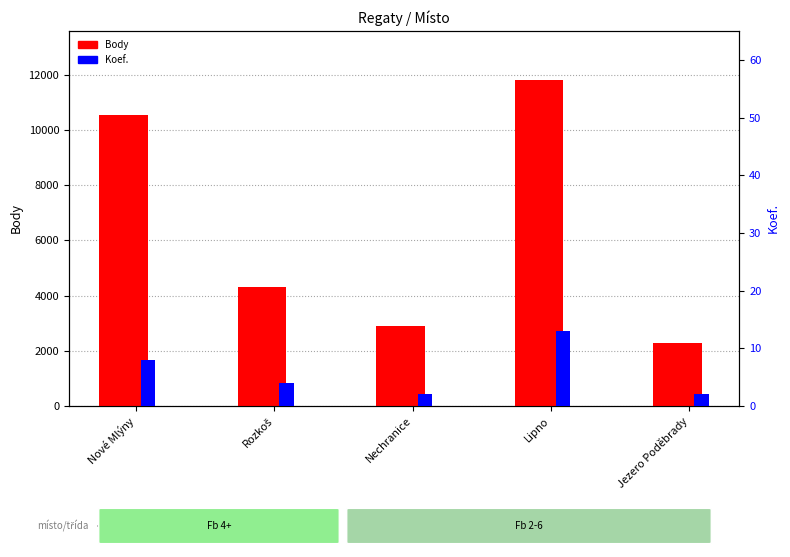

Is the value of Body at Rozkoš greater than the value of Koef. at Lipno?

Yes